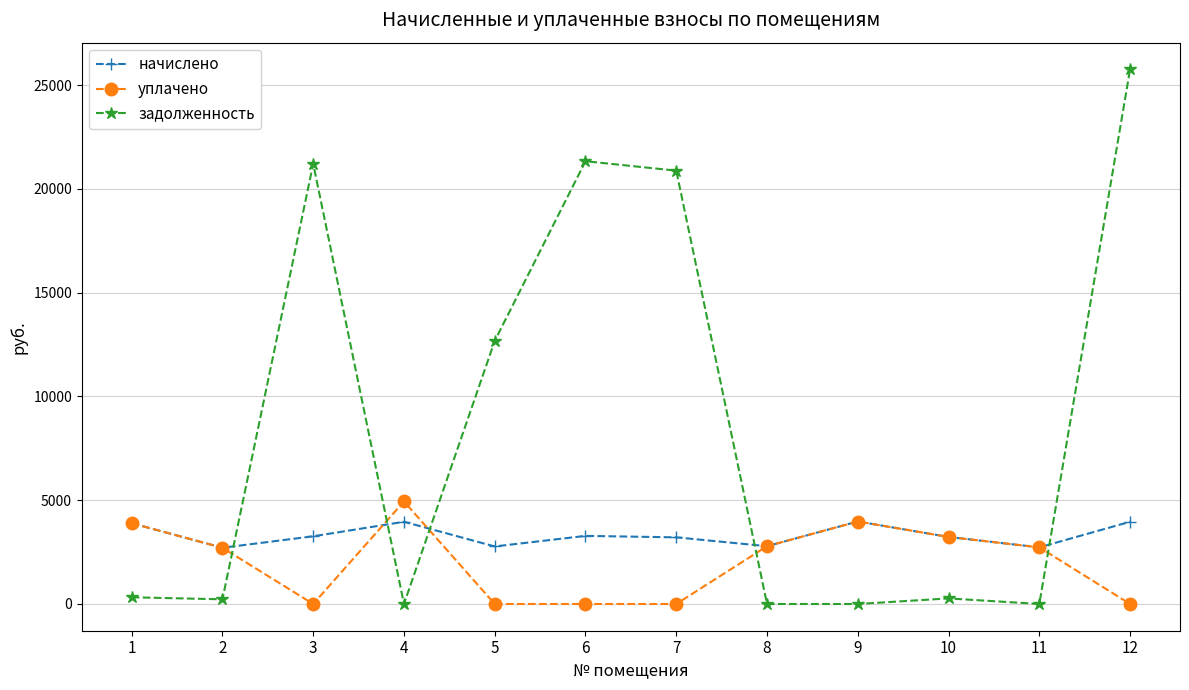

At which category is the sum across all series the highest?

12